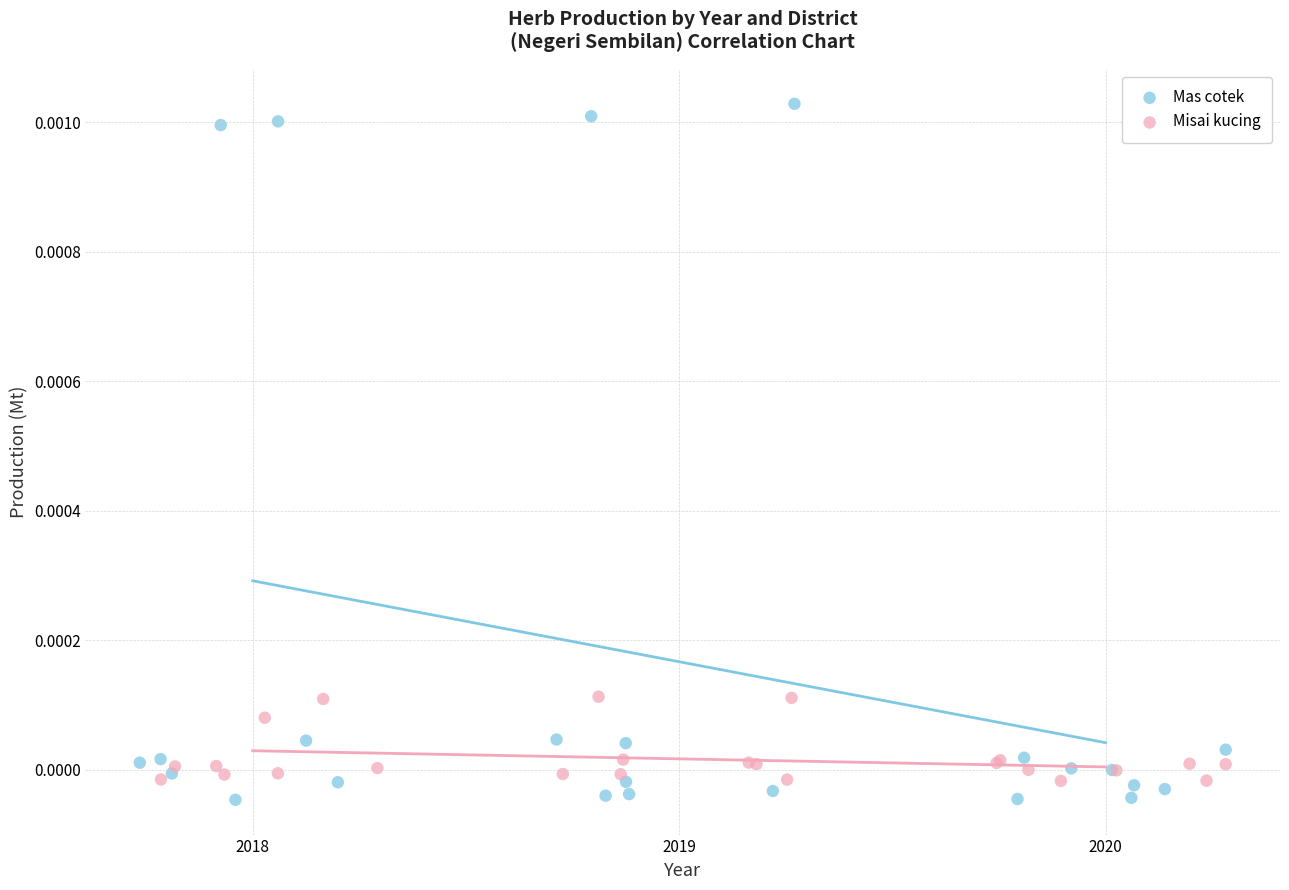

Which series reaches the minimum Y coordinate?

Mas cotek